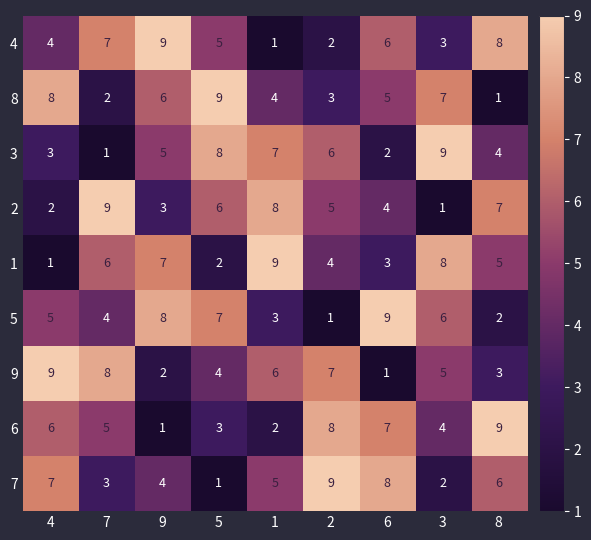

What is the average value of the 2 series?

5